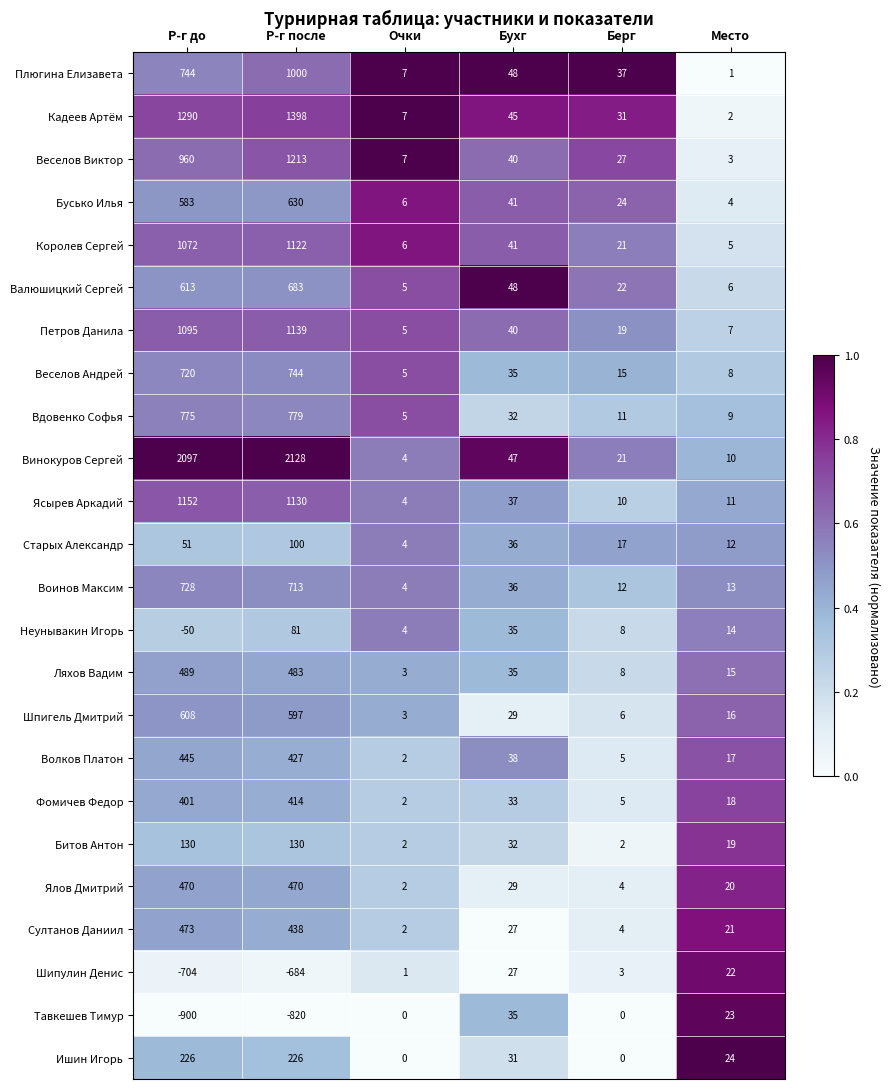

Read the Шпигель Дмитрий value at Р-г после, to the nearest 10.

600